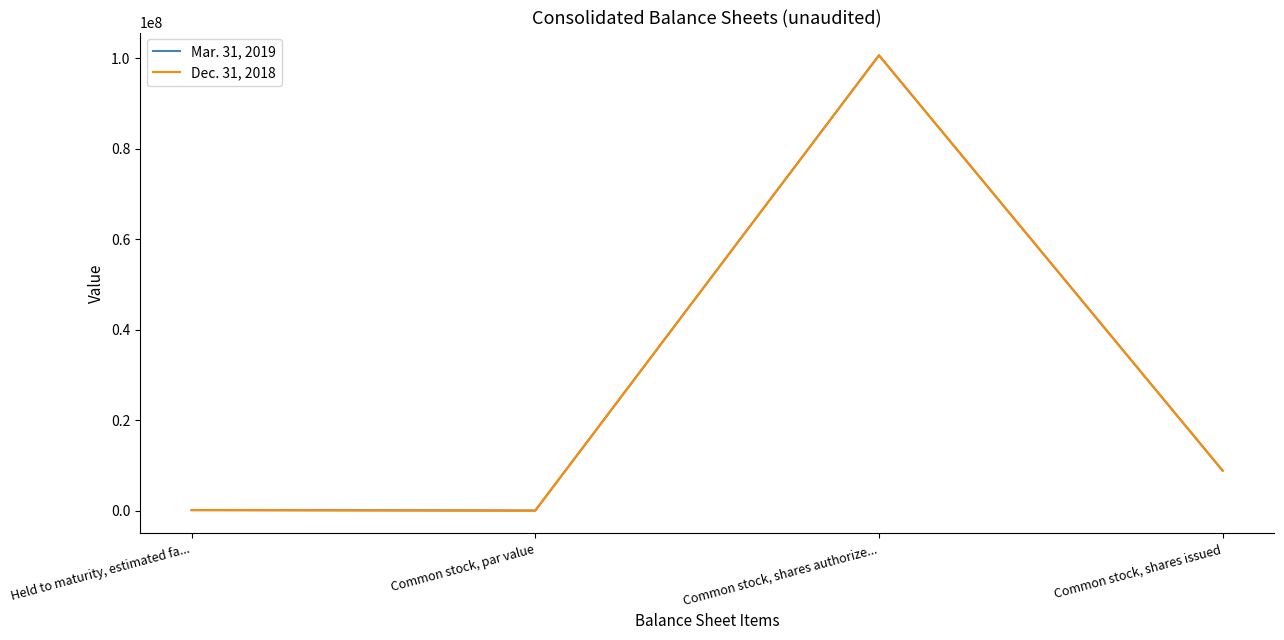

Is the value of Mar. 31, 2019 at Common stock, shares authorize... greater than the value of Dec. 31, 2018 at Held to maturity, estimated fa...?

Yes